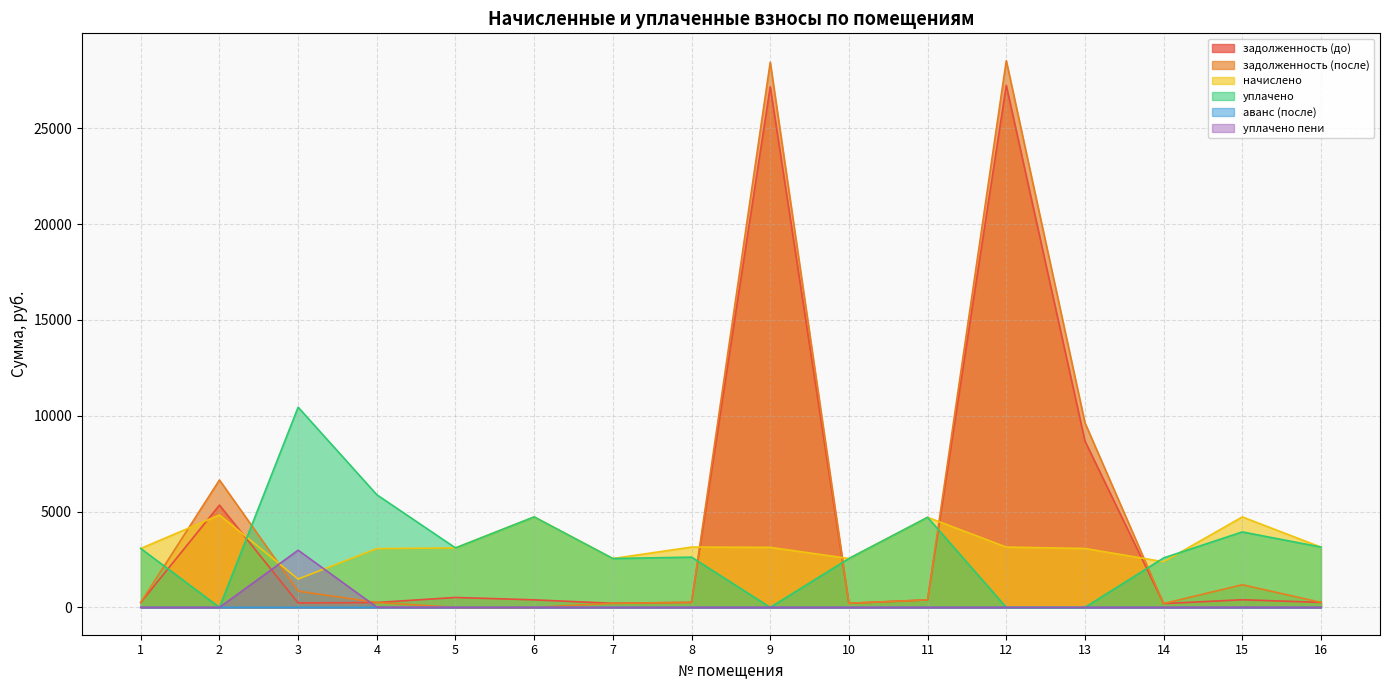

How many values in the уплачено series are below 3073?

8